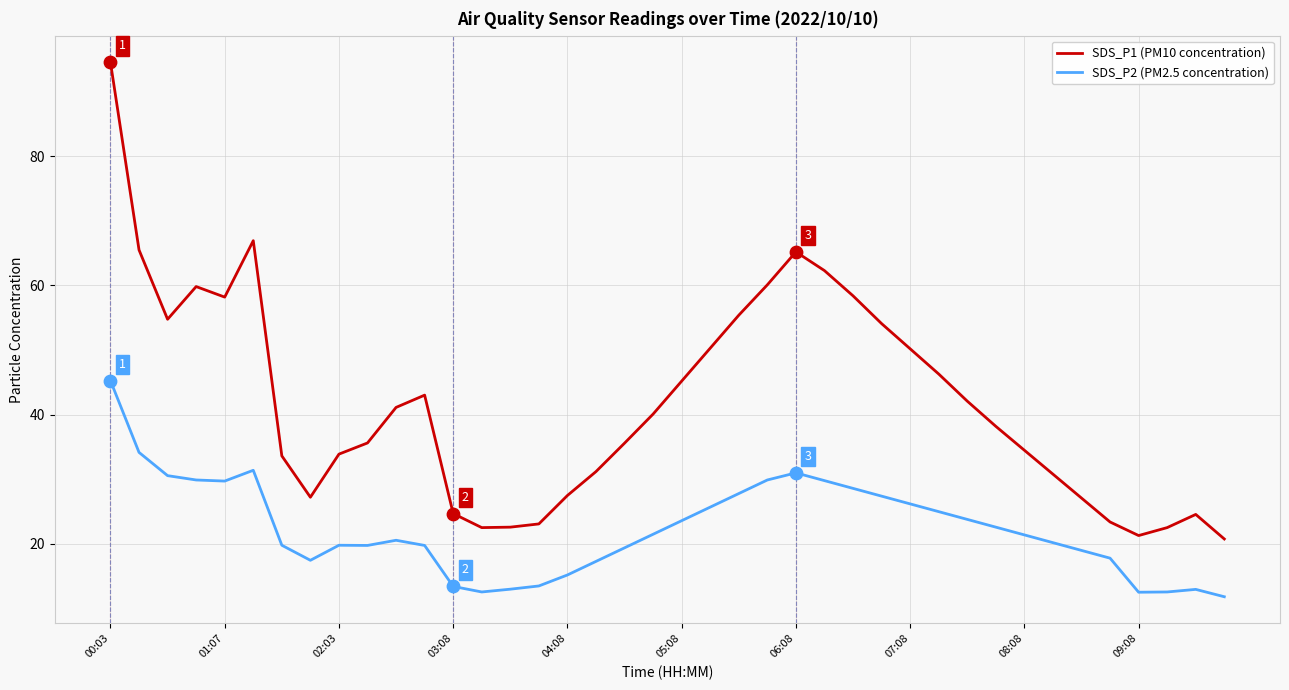

Which series has the largest range (max minus min)?

SDS_P1 (PM10 concentration)